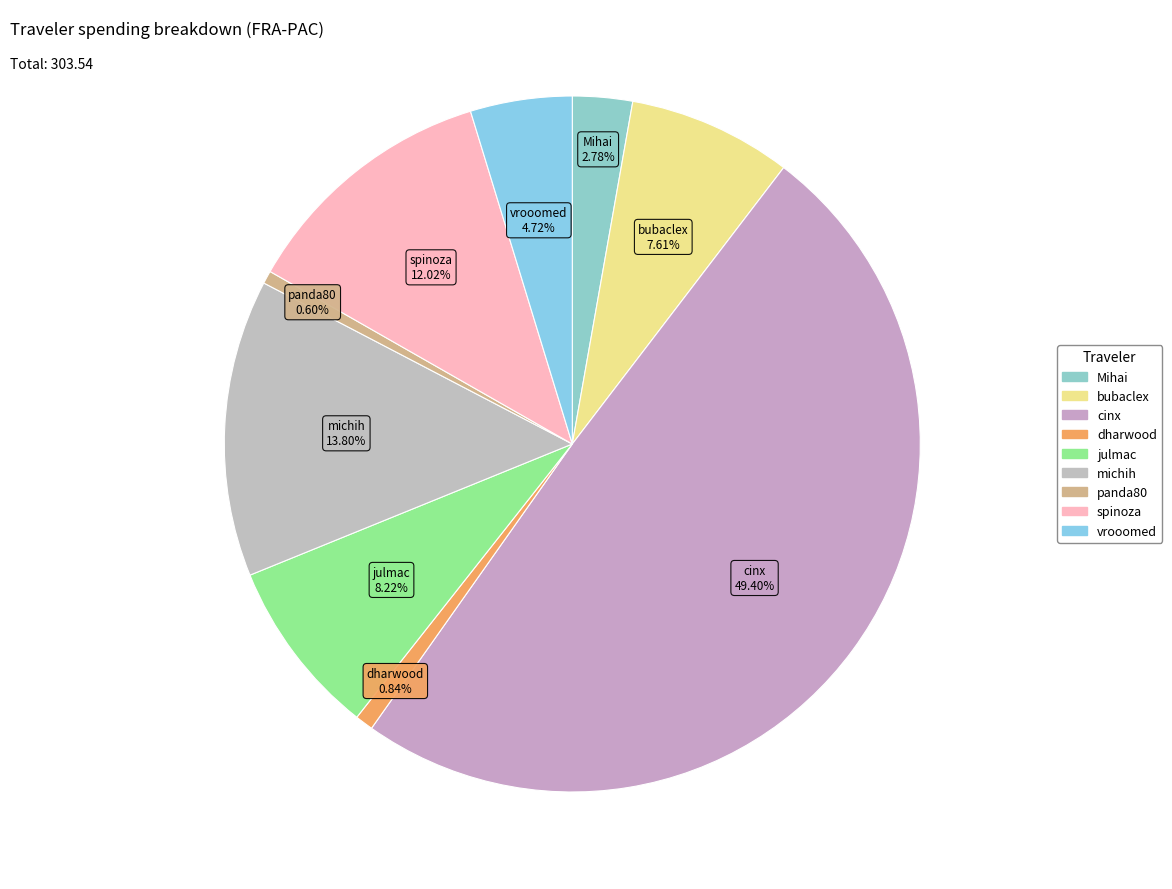

Which has a higher value, vrooomed or julmac?

julmac